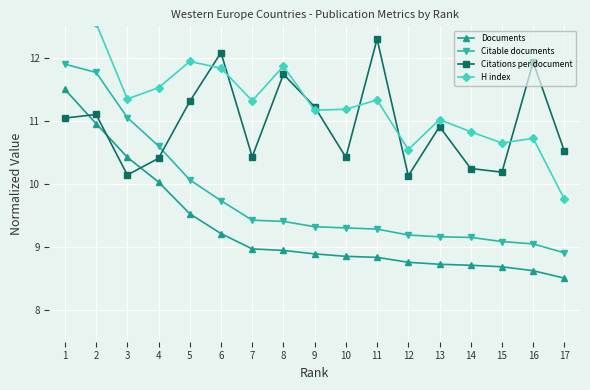

What is the value of the Citations per document point at the 10th from the left?

10.4